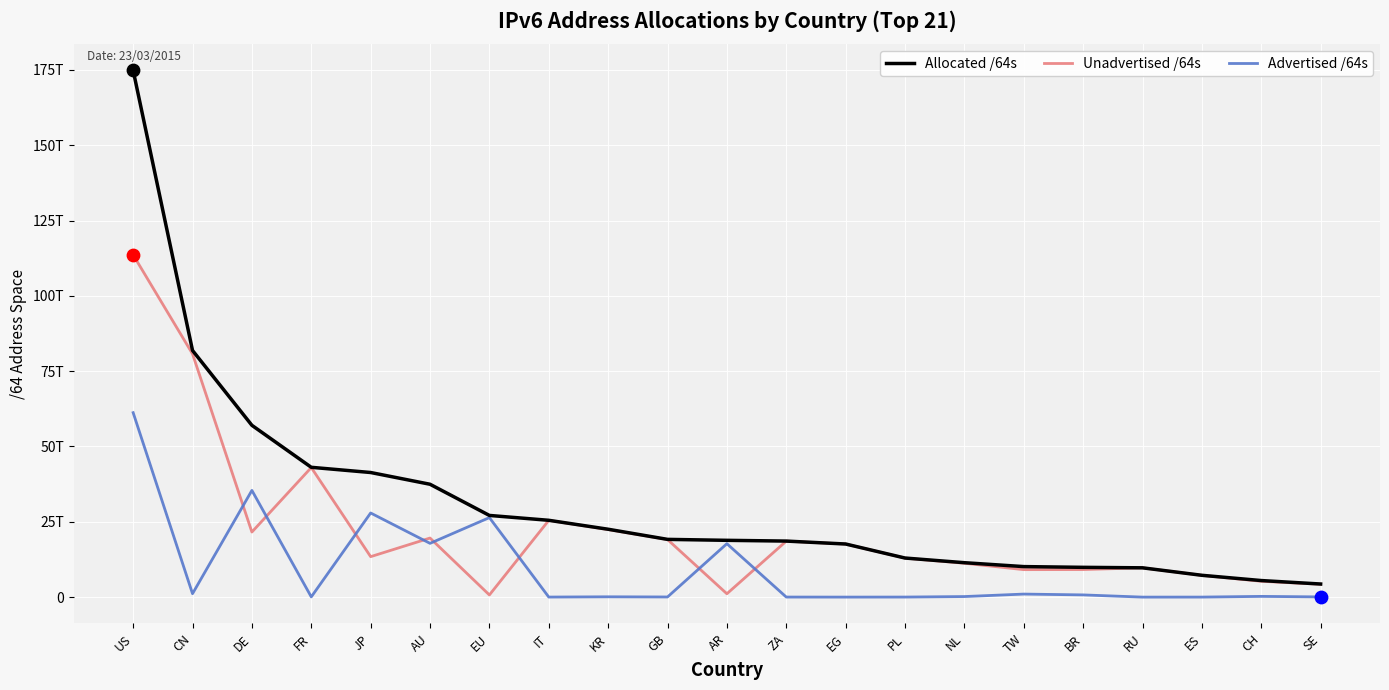

What are all the series names shown in the legend?

Allocated /64s, Unadvertised /64s, Advertised /64s